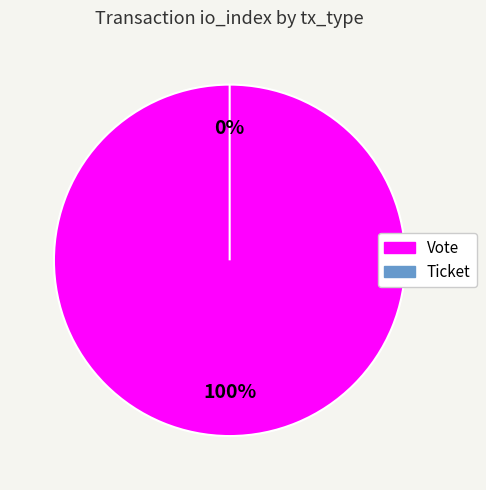

Between Vote and Ticket, which is larger?

Vote